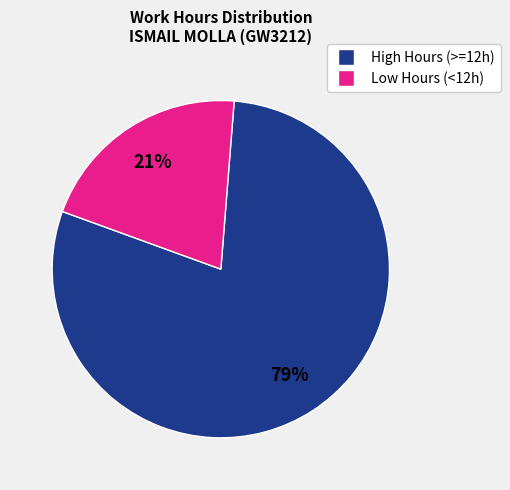

To the nearest percent, what is the average slice percentage?

50%